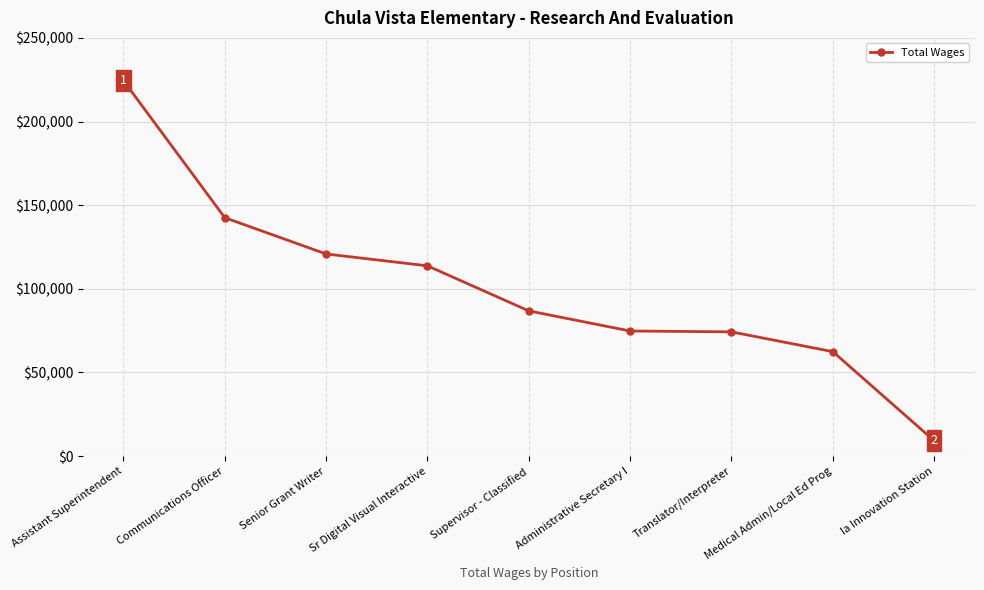

What is the change in value from Senior Grant Writer to Medical Admin/Local Ed Prog?

-58379